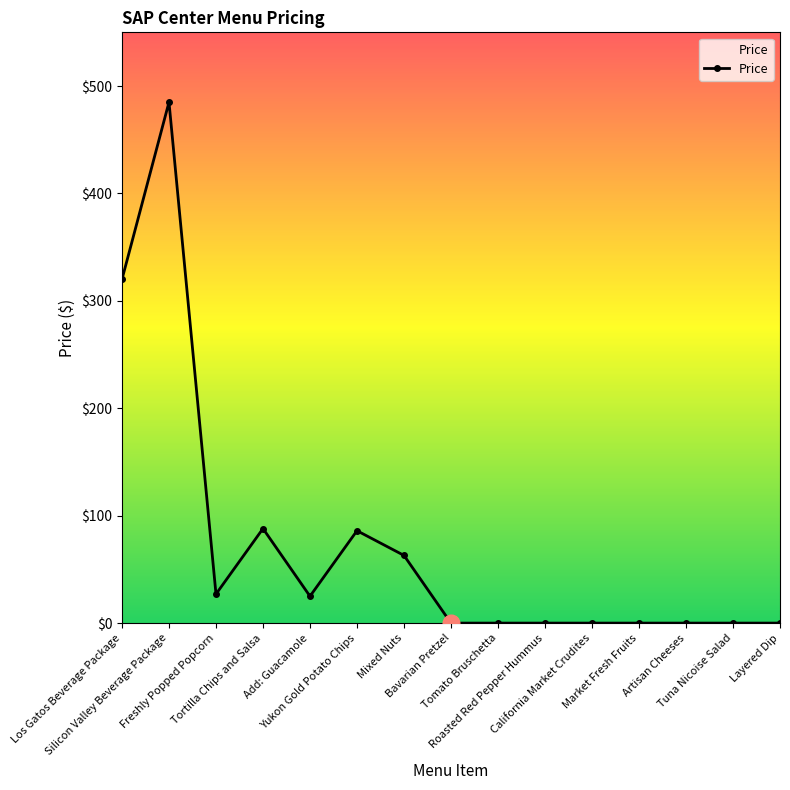

What is the maximum value shown in the chart?

485